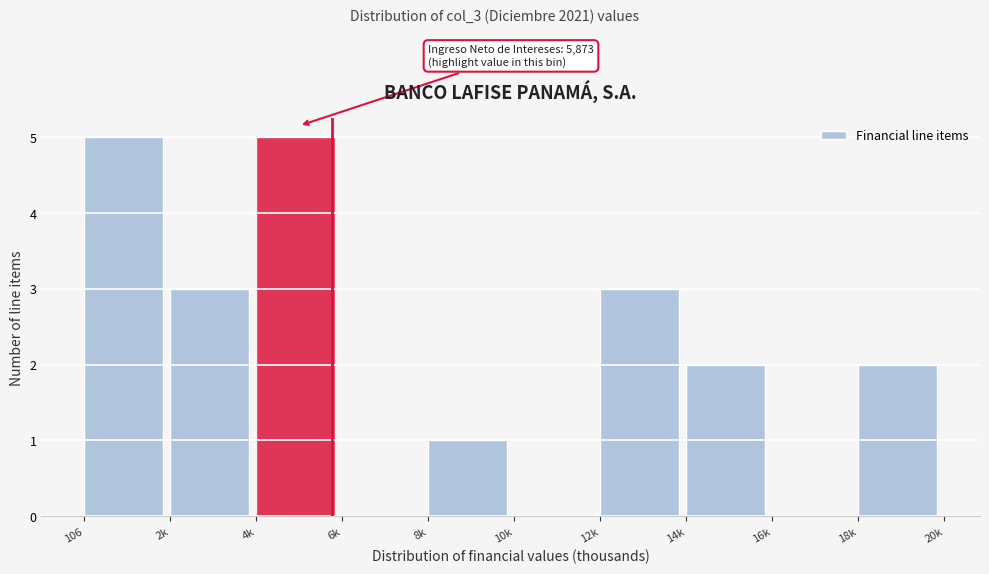

Reading left to right, what are all the values shown in this chart?

106=5	2k=3	4k=5	6k=0	8k=1	10k=0	12k=3	14k=2	16k=0	18k=2